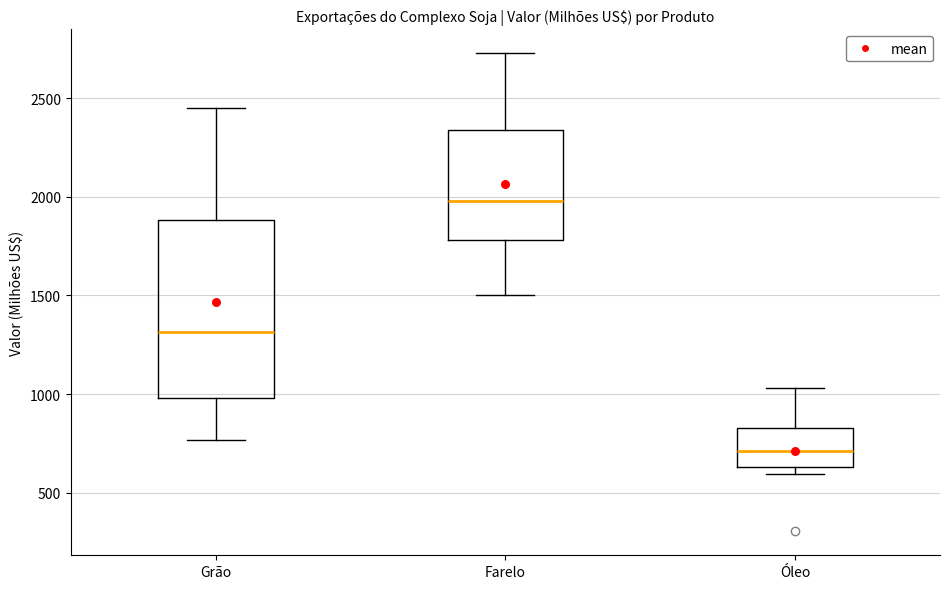

Reading left to right, read every box against the y-axis: the position of its median line, the range the box covers, and the ends of its whiskers. The values are not printed on the chart, so give them approximately, as read against the axis.

Grão: median 1300, box 1000 to 1900, whiskers 750 to 2450
Farelo: median 2000, box 1800 to 2350, whiskers 1500 to 2750
Óleo: median 700, box 650 to 850, whiskers 600 to 1050